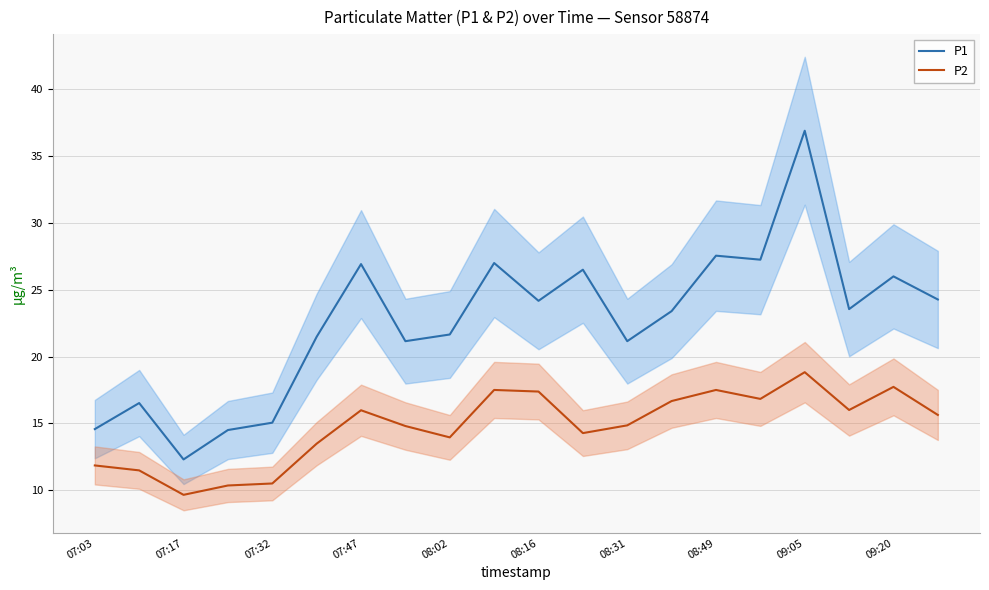

Where does the P2 series first go above 15?

07:47